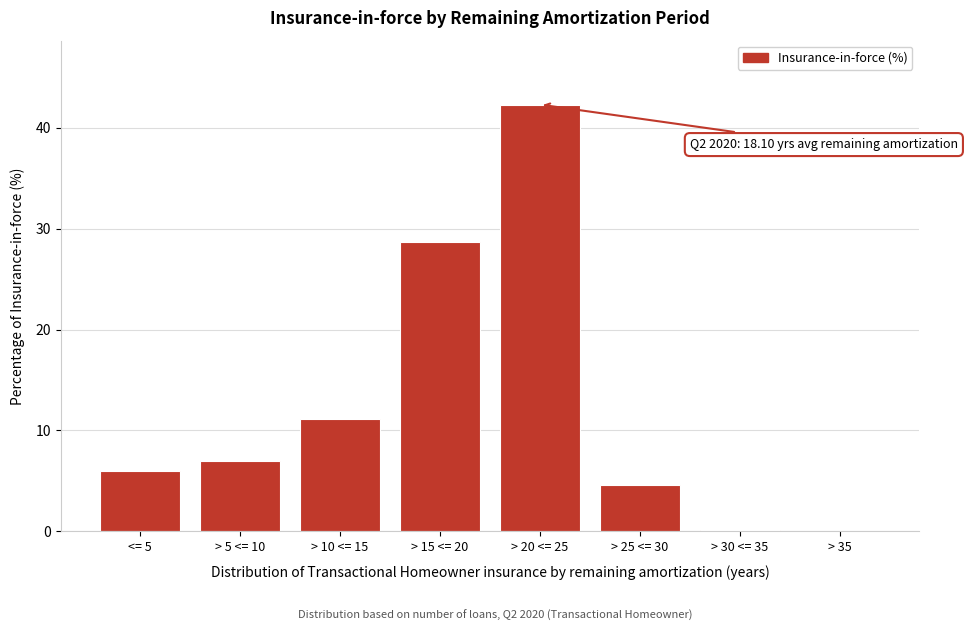

What is the sum of all values?

99.8